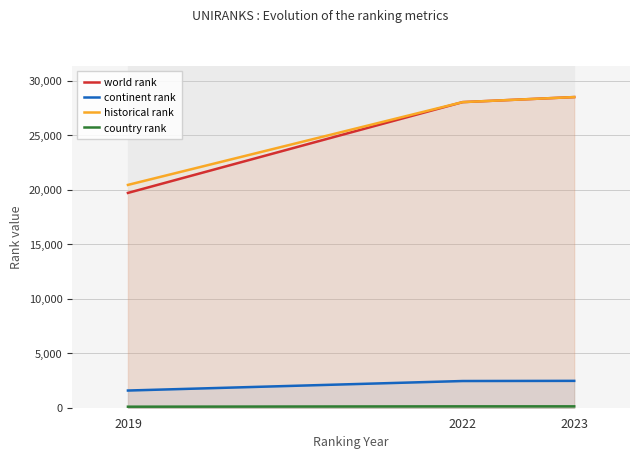

How many lines are shown in the chart?

4